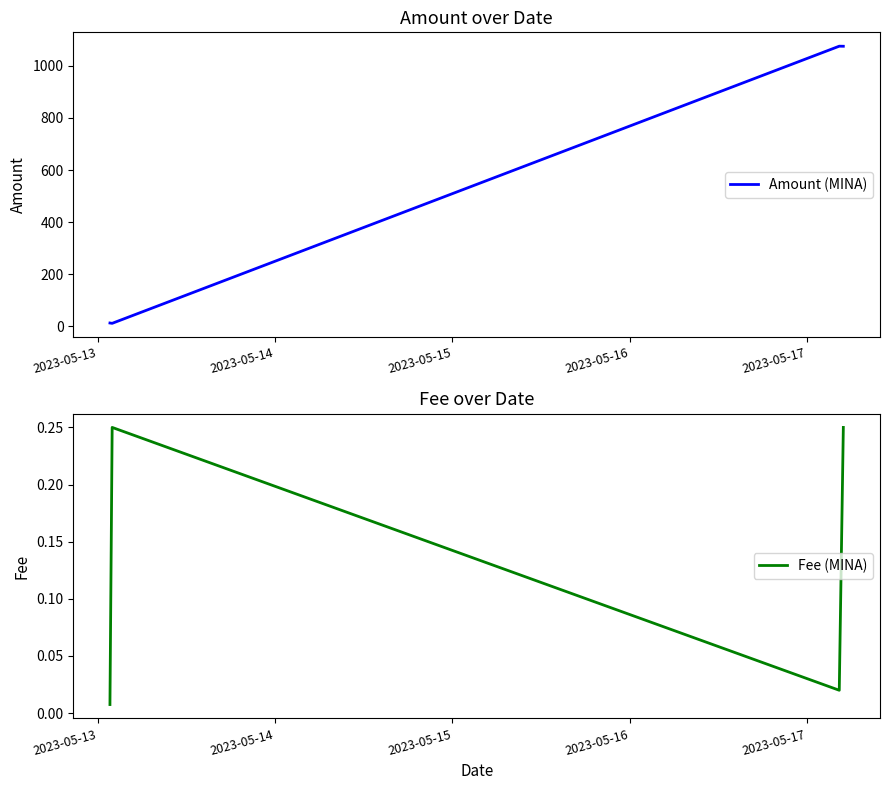

In Fee (MINA), how many points are higher than both neighbors (excluding endpoints)?

1